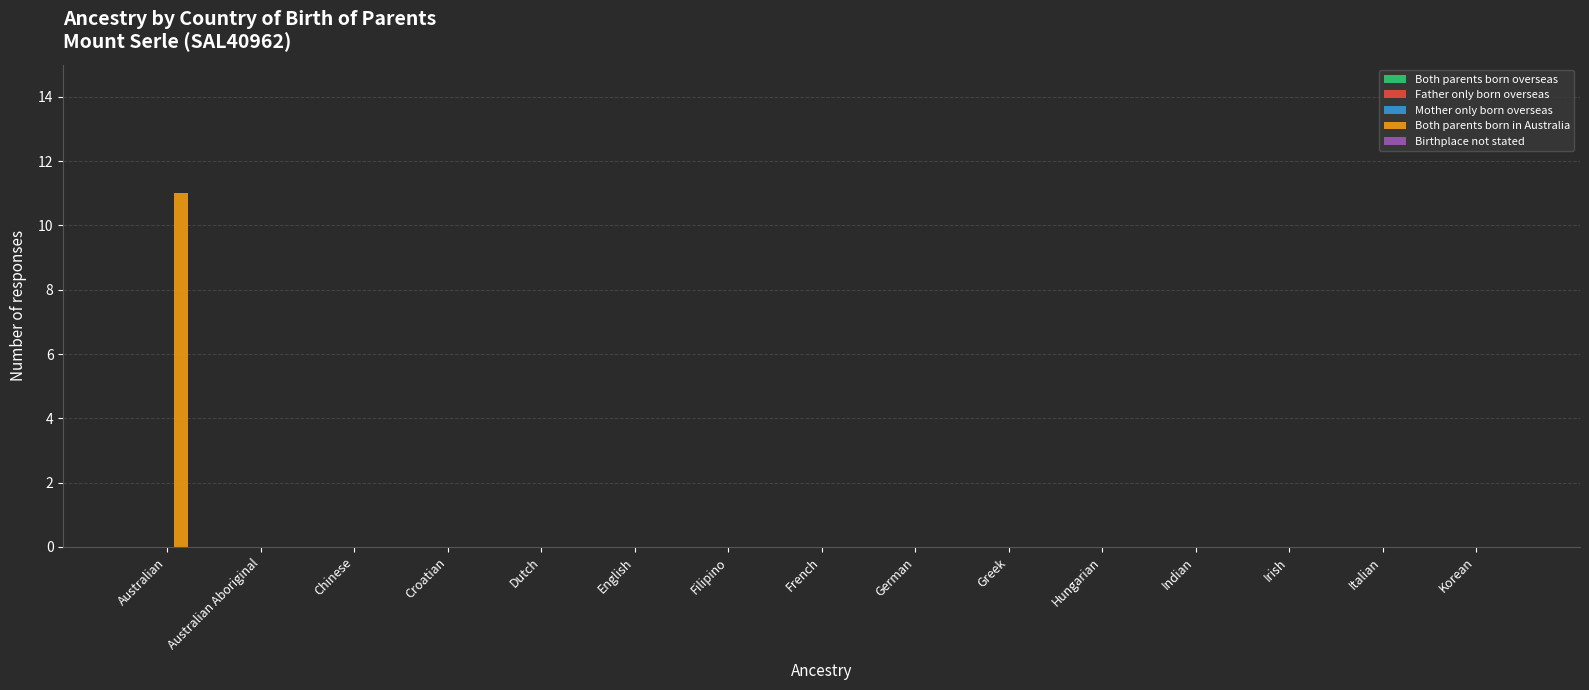

Reading right to left, extract all data points from this chart.

Korean=0	Italian=0	Irish=0	Indian=0	Hungarian=0	Greek=0	German=0	French=0	Filipino=0	English=0	Dutch=0	Croatian=0	Chinese=0	Australian Aboriginal=0	Australian=11